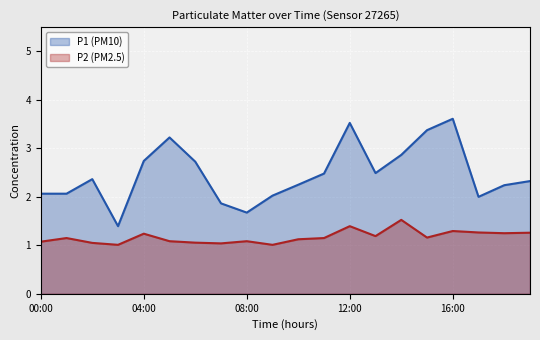

List the series in order of their overall mean, highest first.

P1 (PM10), P2 (PM2.5)